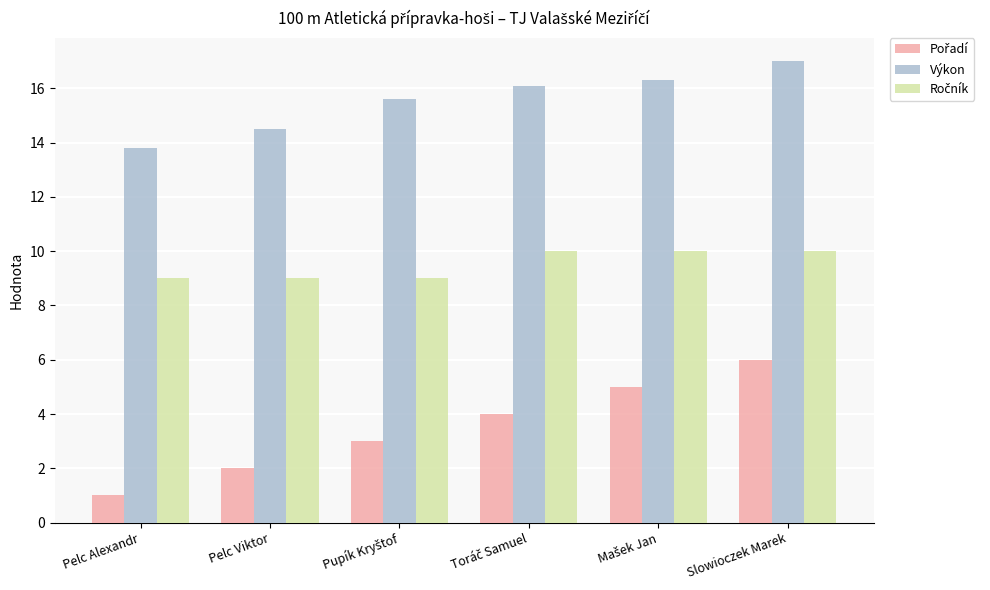

Is it true that Výkon equals 8.2 at Pelc Viktor?

False